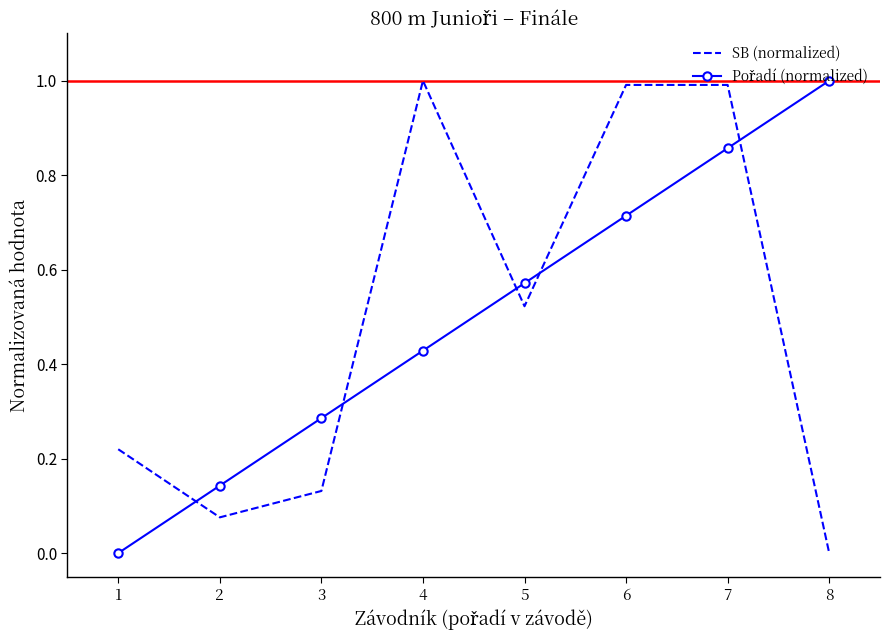

The value of SB (normalized) at 8 is 0.0. True or false?

True